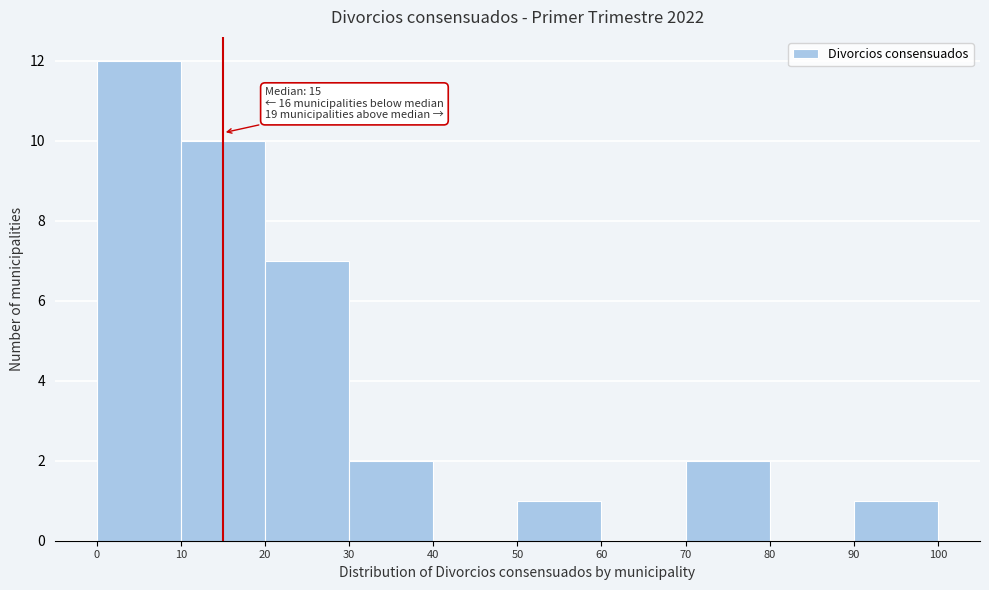

Which range on the x-axis has the tallest bar?

0 to 10